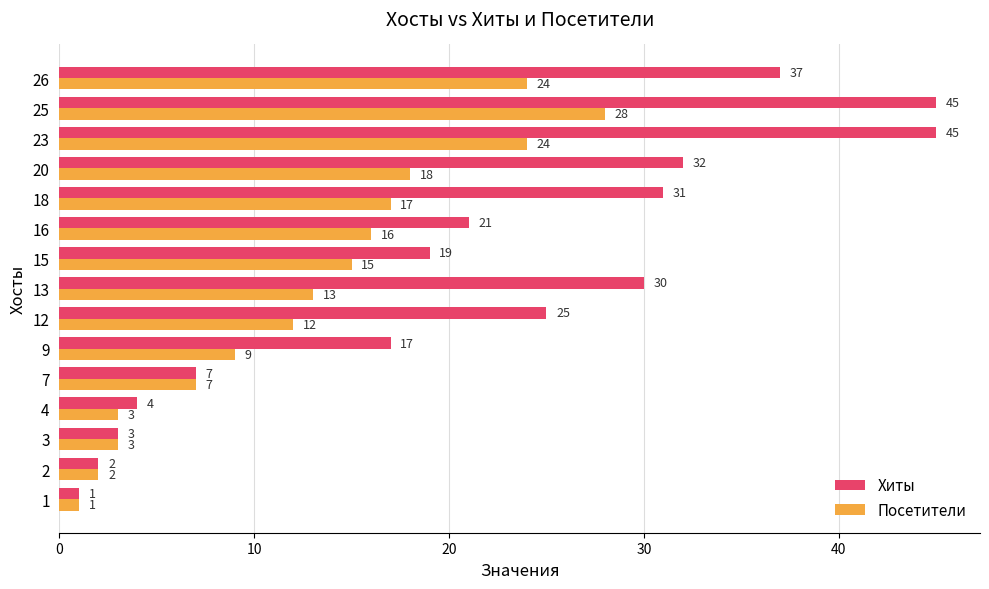

Read the Посетители value at 15, to the nearest 10.

20